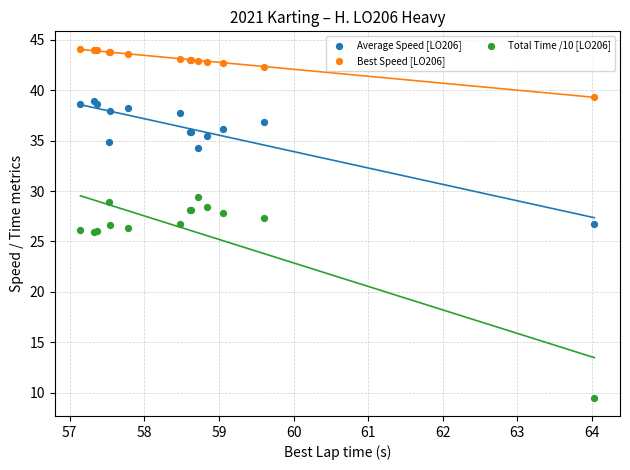

Which series contains the lowest Y value?

Total Time /10 [LO206]